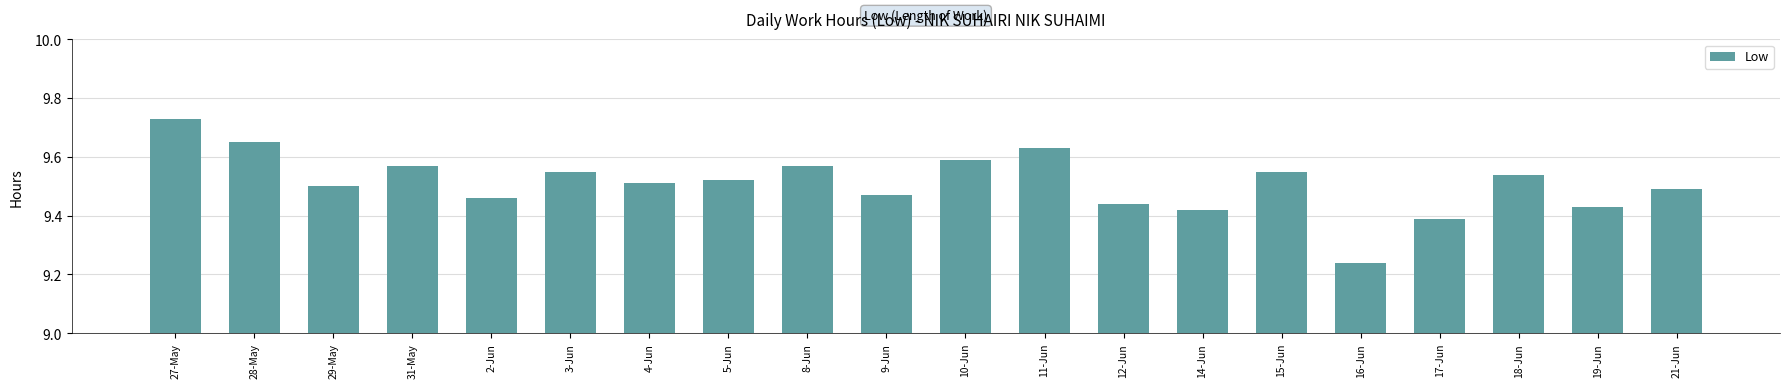

Which category has the lowest value across all series?

16-Jun